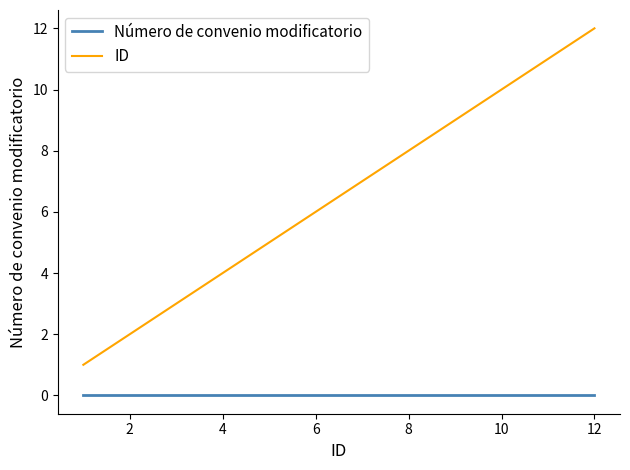

What is the sum of all ID values?

78